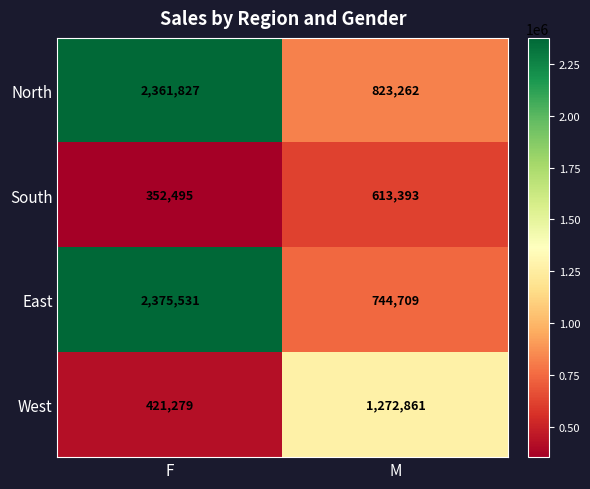

Rank the categories by West value from highest to lowest.

M, F